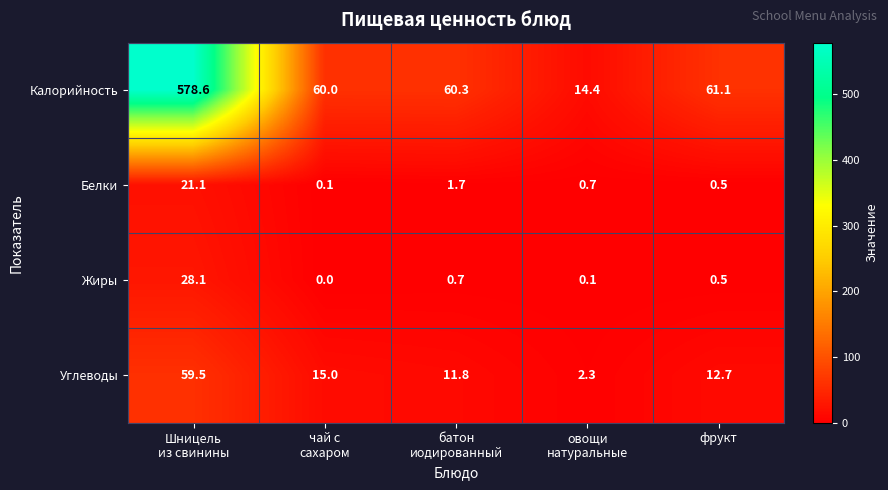

Count the number of data series in this chart.

4